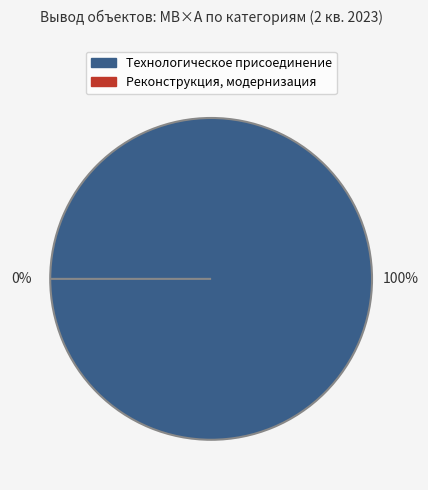

To the nearest percent, what portion does Технологическое присоединение represent?

100%